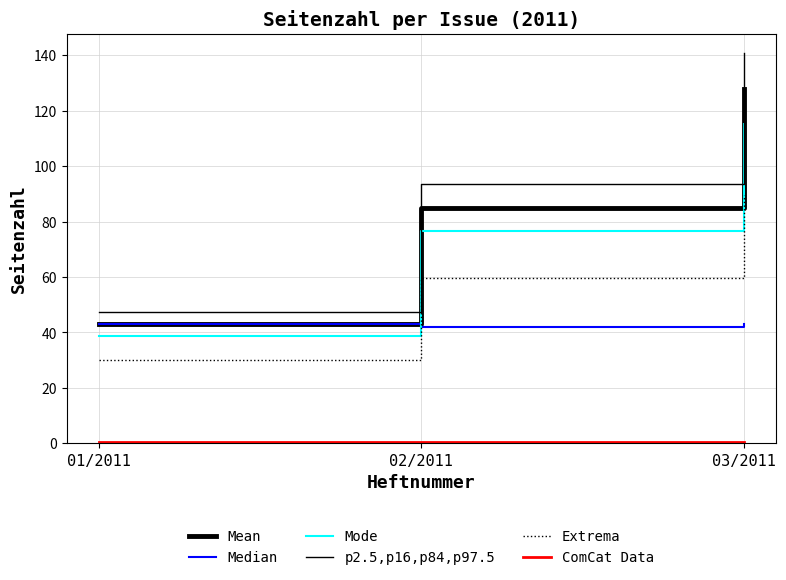

Between 01/2011 and 03/2011, which is larger?

03/2011